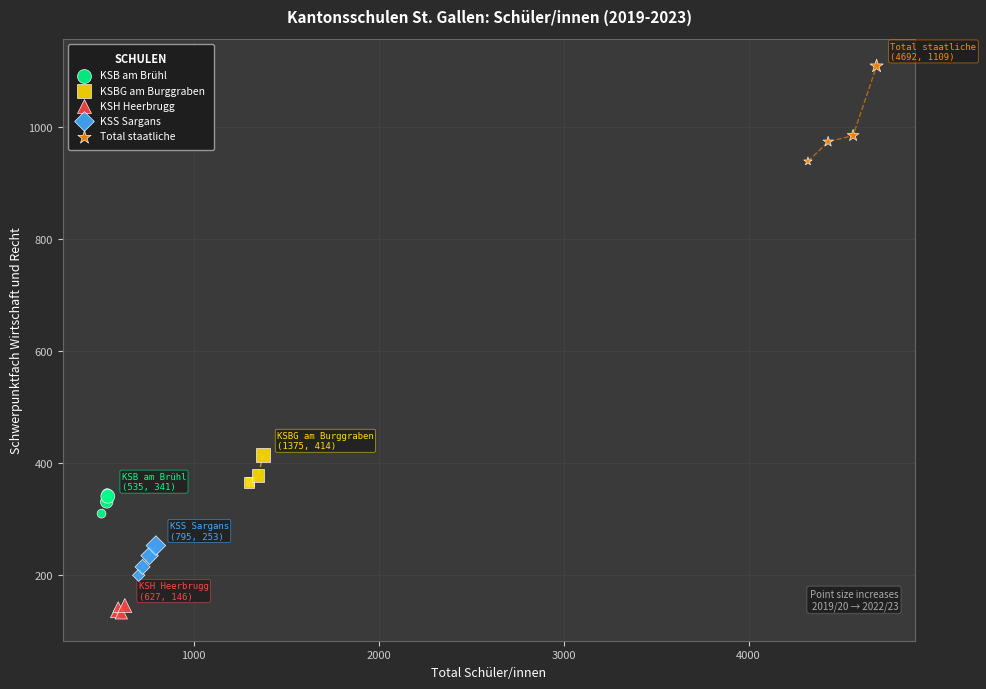

Which series reaches the minimum Y coordinate?

KSH Heerbrugg